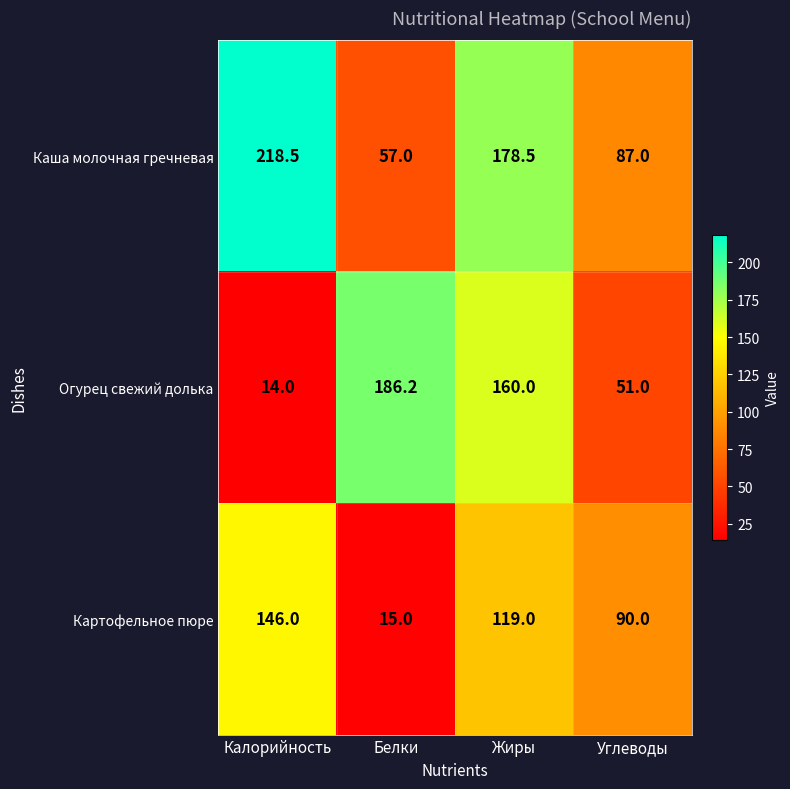

List the series in order of their peak value, highest first.

Каша молочная гречневая, Огурец свежий долька, Картофельное пюре